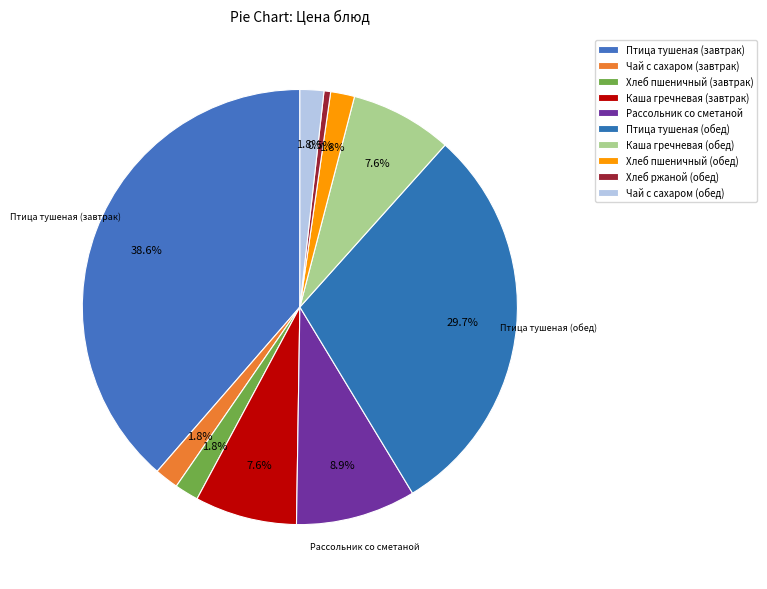

What percentage do Чай с сахаром (завтрак) and Хлеб пшеничный (обед) together represent?

3.5%